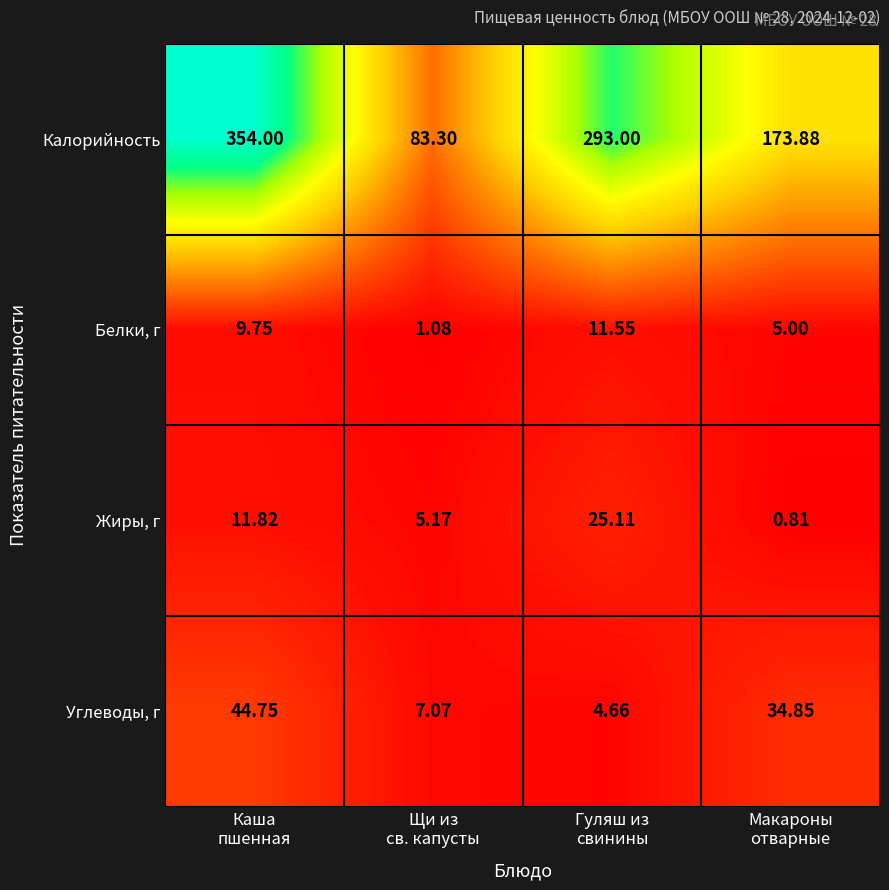

Which series has the widest spread of values?

Калорийность